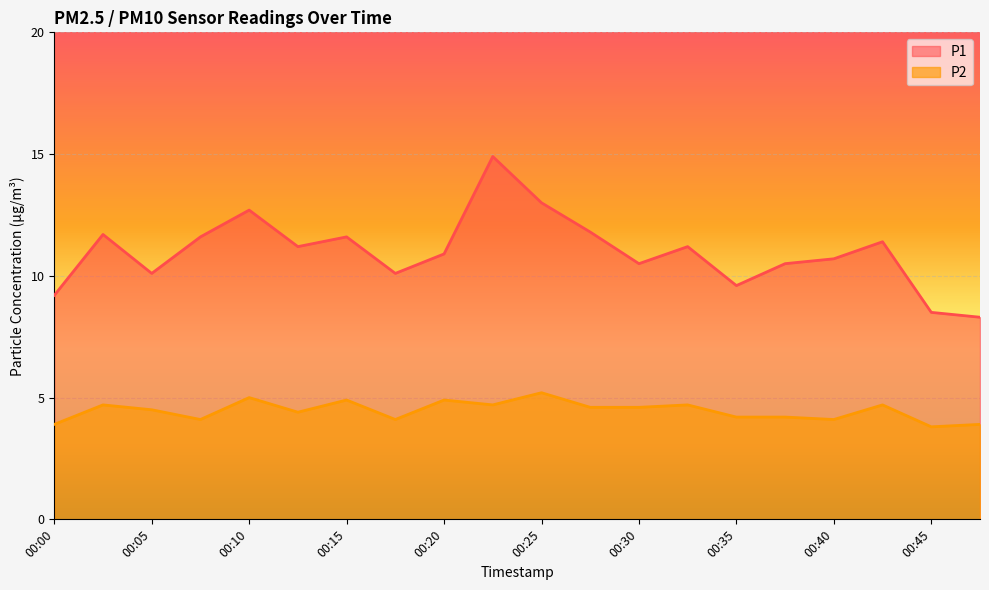

How many data points in P2 are above 4?

17